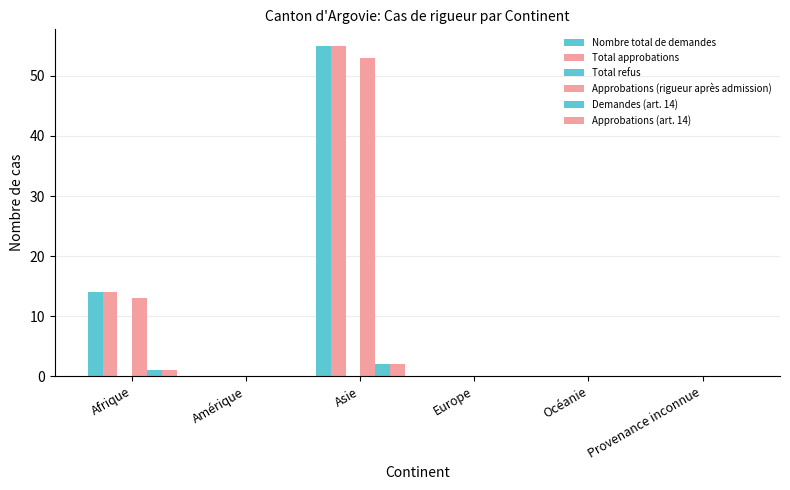

Rank the series at Afrique from lowest to highest value.

Total refus, Demandes (art. 14), Approbations (art. 14), Approbations (rigueur après admission), Nombre total de demandes, Total approbations